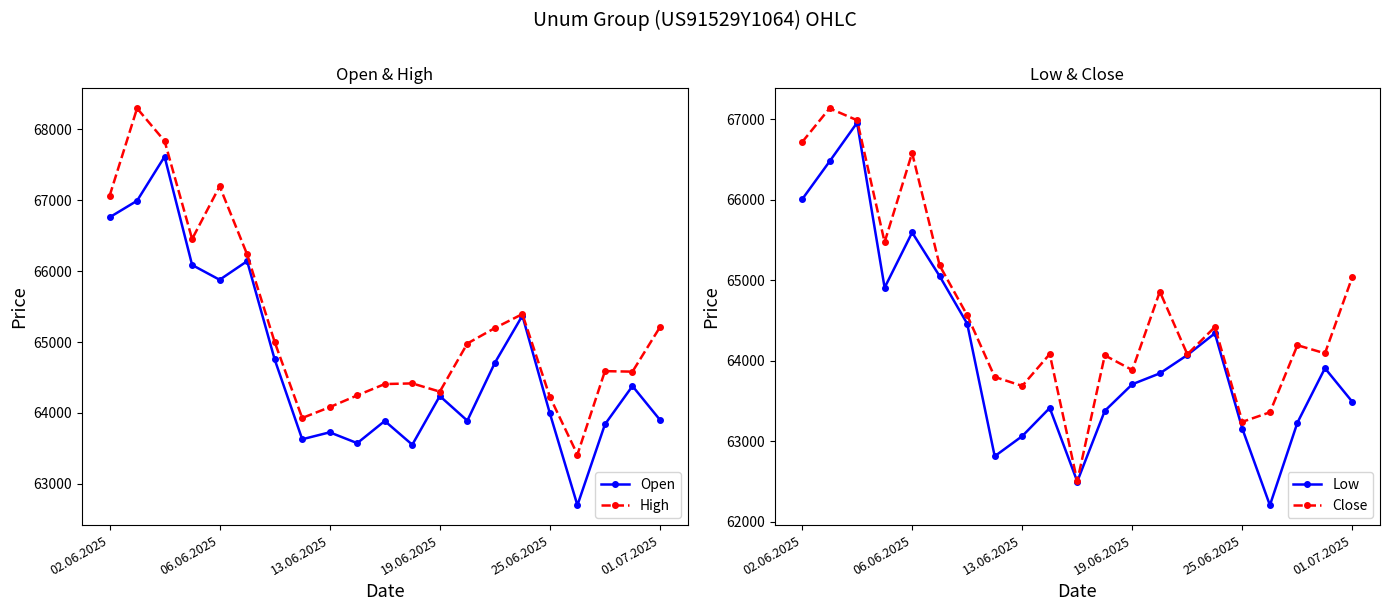

True or false: High and Close cross at least once.

False